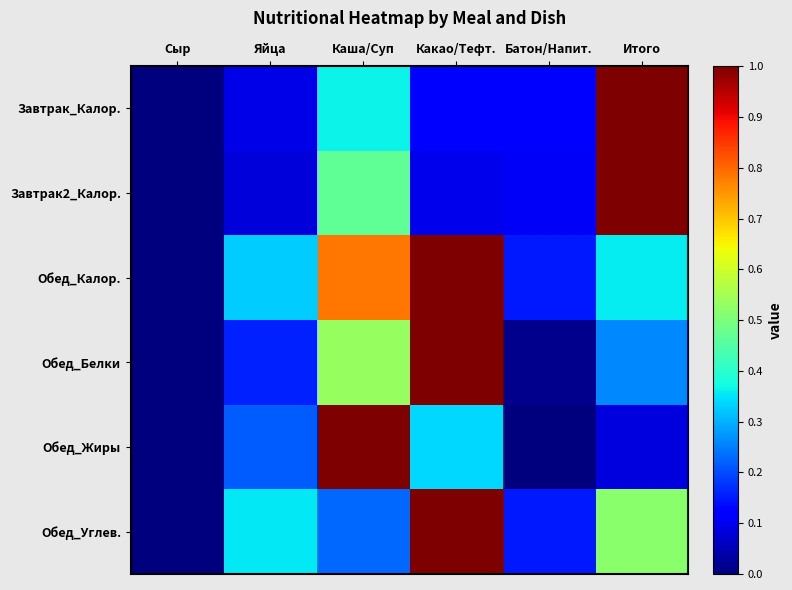

Reading left to right, transcribe all the data shown in this chart.

Завтрак_Калор.: Сыр=0.0	Яйца=0.1	Каша/Суп=0.4	Какао/Тефт.=0.1	Батон/Напит.=0.1	Итого=1.0
Завтрак2_Калор.: Сыр=0.0	Яйца=0.1	Каша/Суп=0.5	Какао/Тефт.=0.1	Батон/Напит.=0.1	Итого=1.0
Обед_Калор.: Сыр=0.0	Яйца=0.3	Каша/Суп=0.8	Какао/Тефт.=1.0	Батон/Напит.=0.2	Итого=0.4
Обед_Белки: Сыр=0.0	Яйца=0.2	Каша/Суп=0.5	Какао/Тефт.=1.0	Батон/Напит.=0.0	Итого=0.3
Обед_Жиры: Сыр=0.0	Яйца=0.2	Каша/Суп=1.0	Какао/Тефт.=0.3	Батон/Напит.=0.0	Итого=0.1
Обед_Углев.: Сыр=0.0	Яйца=0.4	Каша/Суп=0.2	Какао/Тефт.=1.0	Батон/Напит.=0.2	Итого=0.5